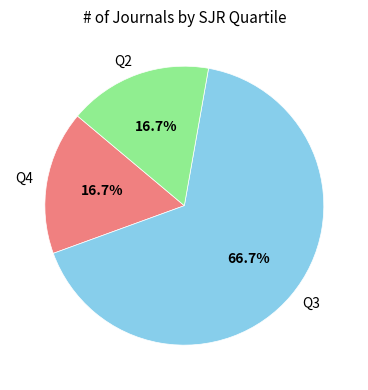

The Q3 slice represents 67% of the pie. True or false?

True